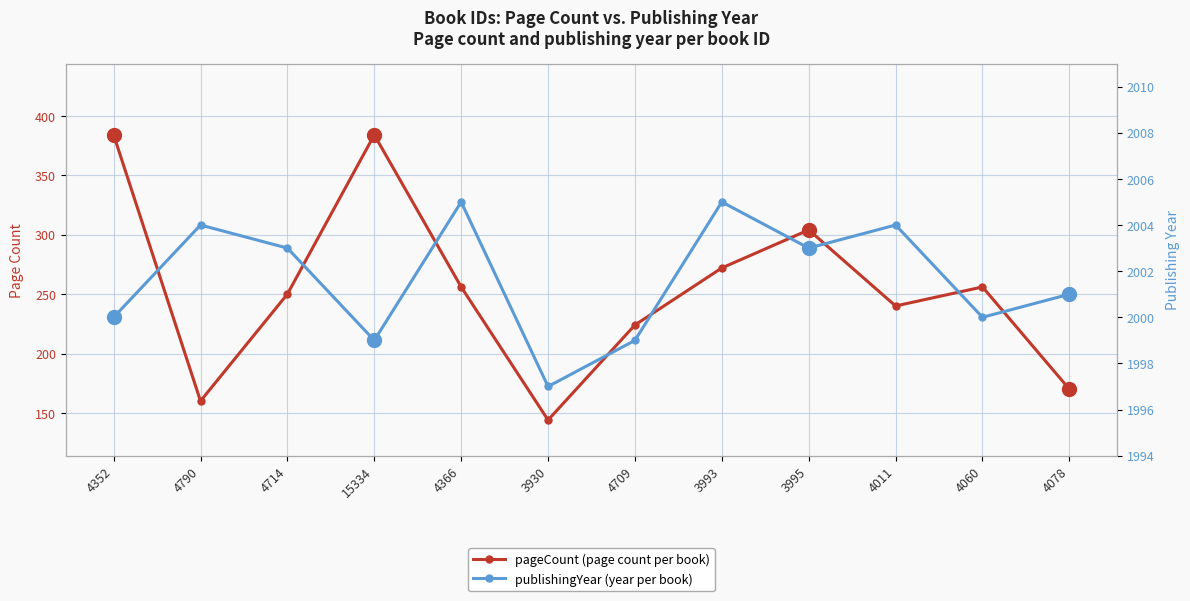

List the series in order of their overall mean, lowest first.

pageCount, publishingYear